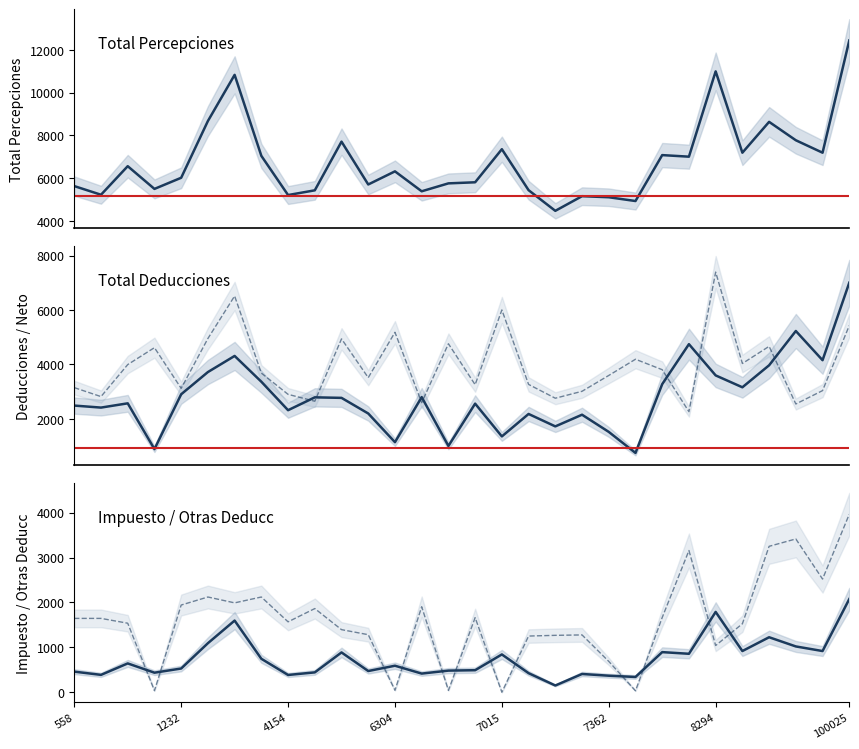

True or false: Otras Deducc has more than 2 points higher than both neighbors.

True